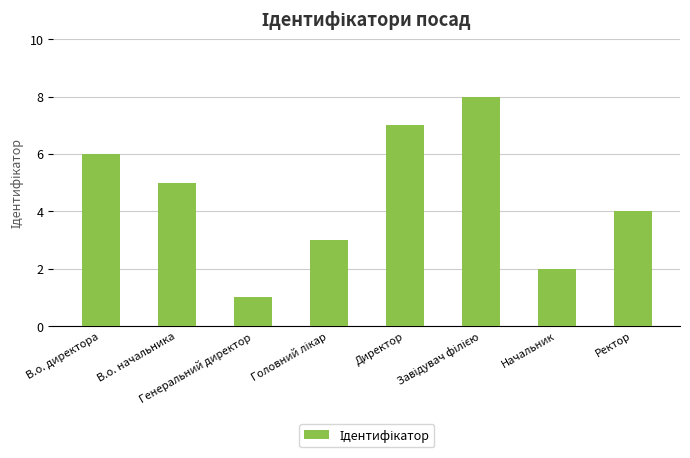

What is the greatest value displayed?

8